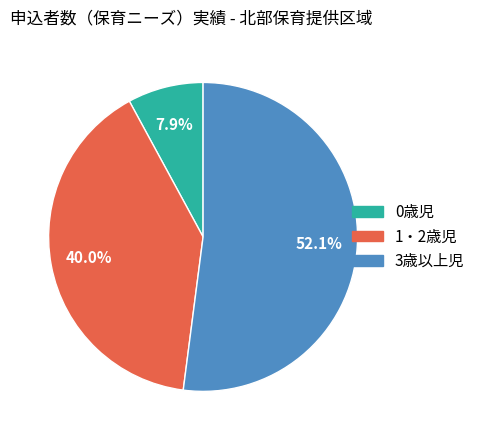

To the nearest percent, what is the average slice percentage?

33%